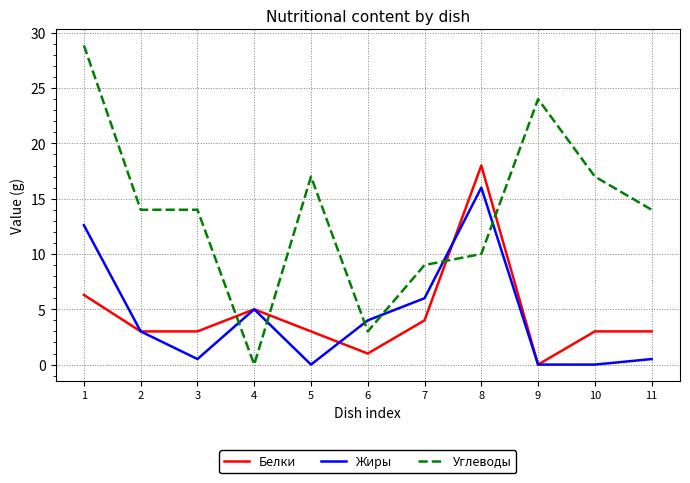

What is the difference between the maximum and minimum values in the Белки series?

18.0